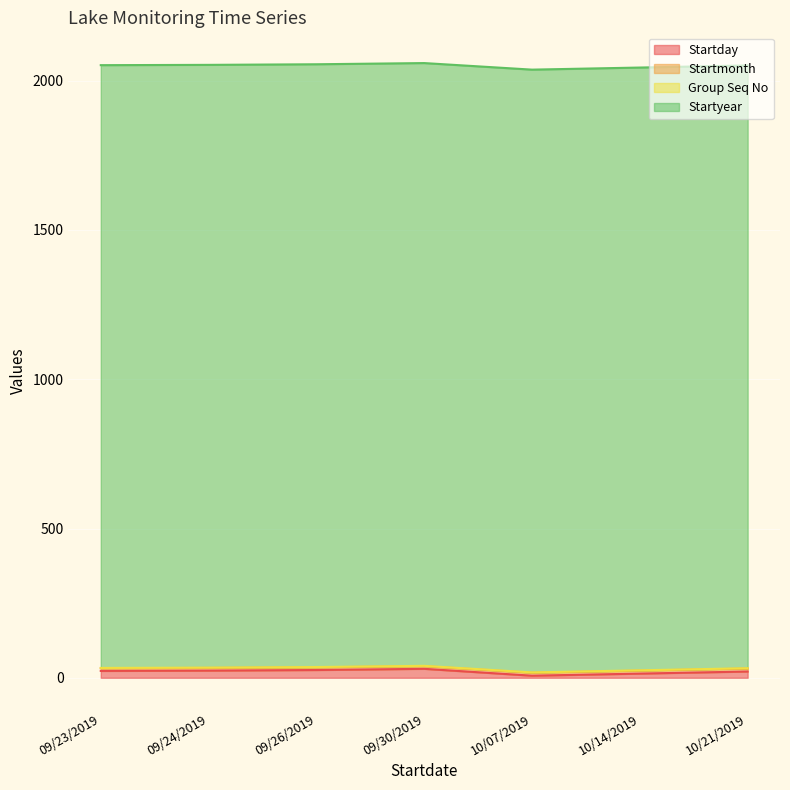

What is the value of the Startday point at the 5th from the left?

7